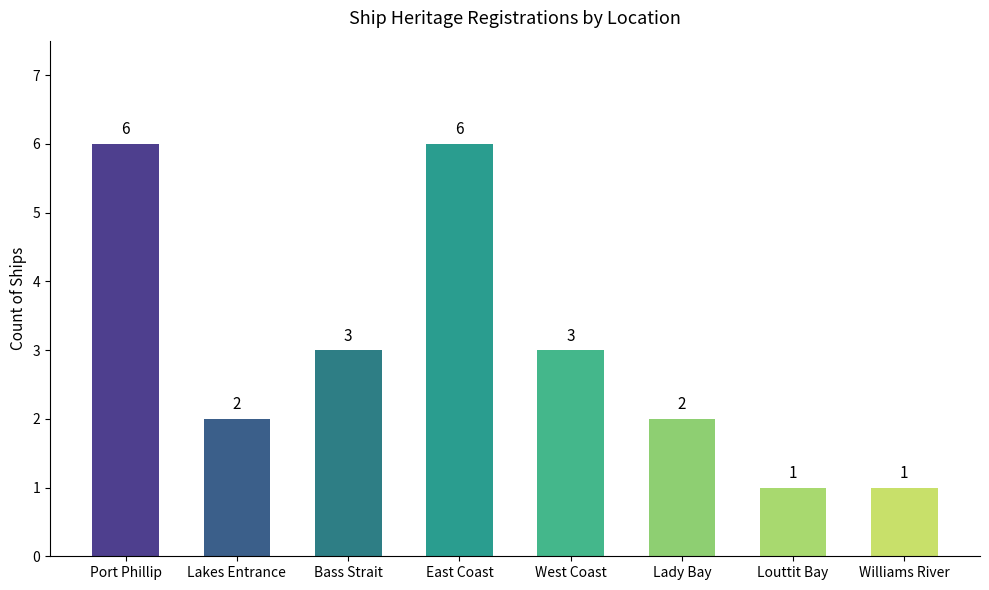

What is the minimum value shown in the chart?

1